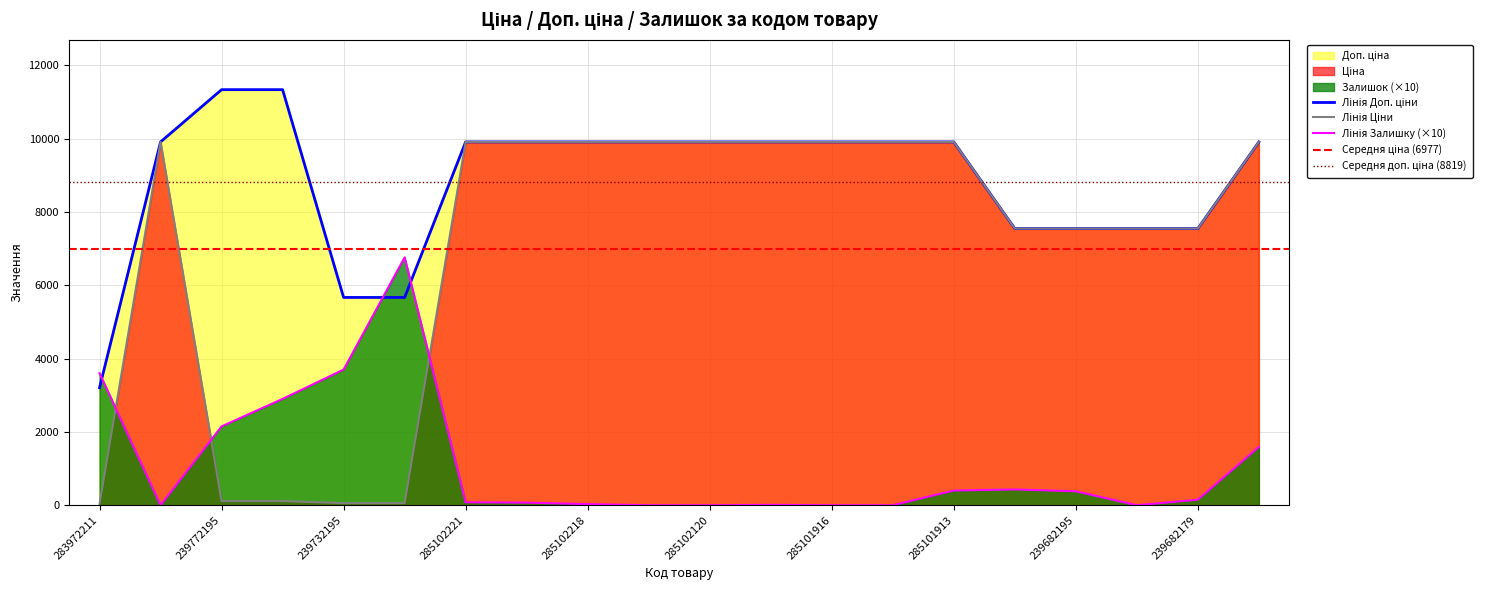

Is the value of Залишок at 285102216 greater than the value of Доп. ціна at 239772179?

No